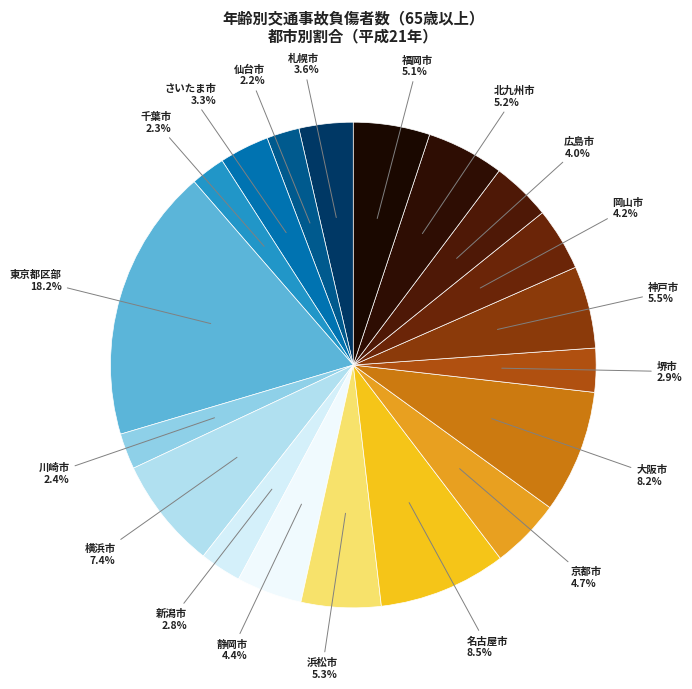

Is it true that 新潟市 is 14% of the pie?

False